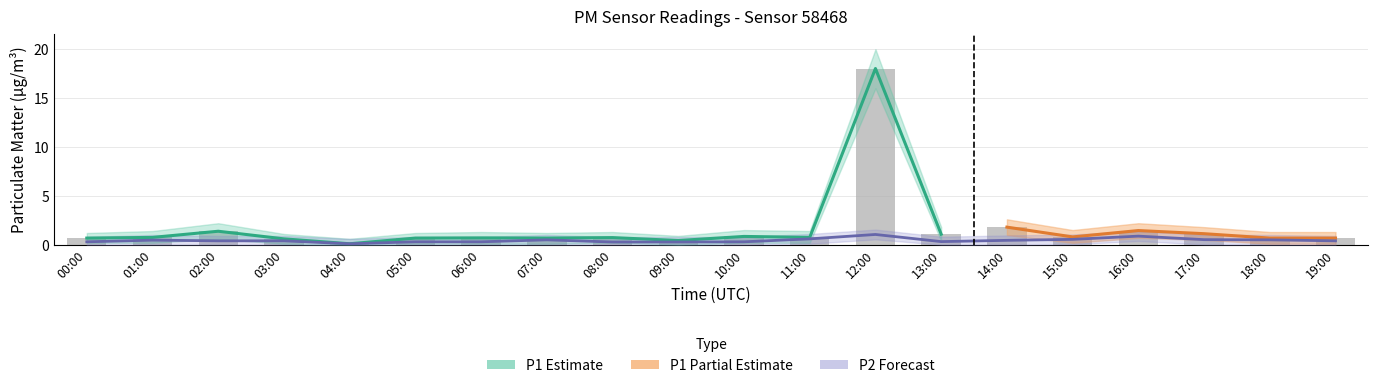

What is the label of the 13th bar from the left?

12:00